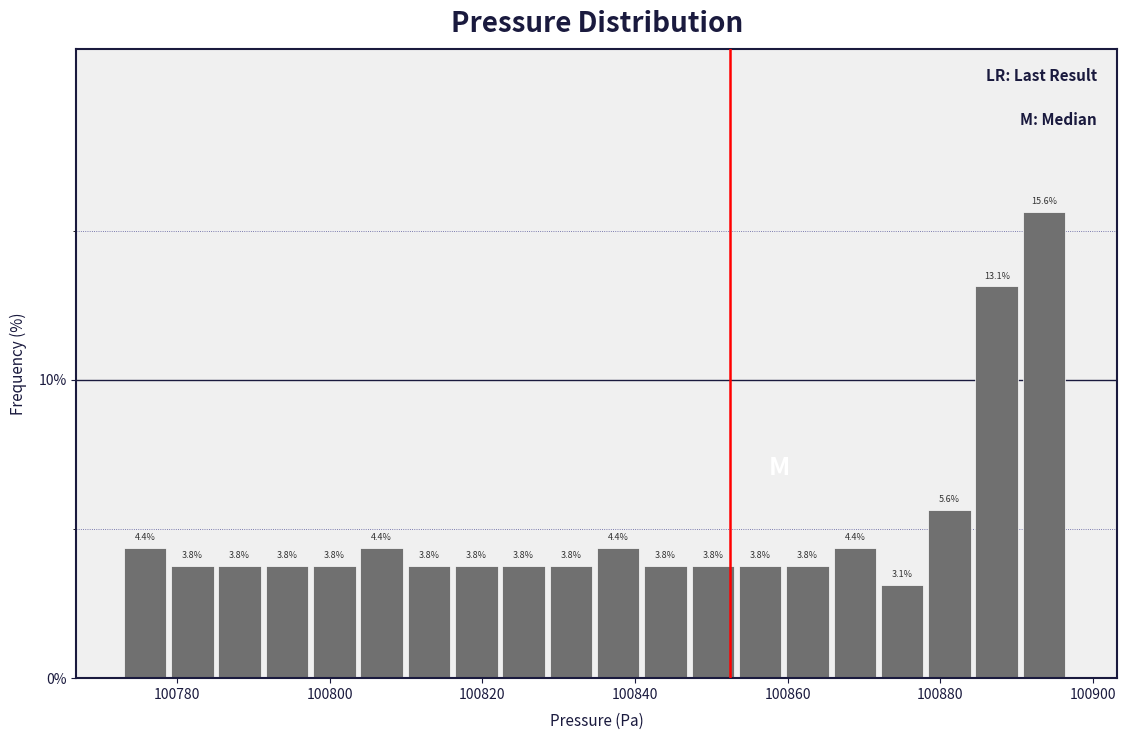

Read against the x-axis, roughly where is the centre of the tallest bar?

100894